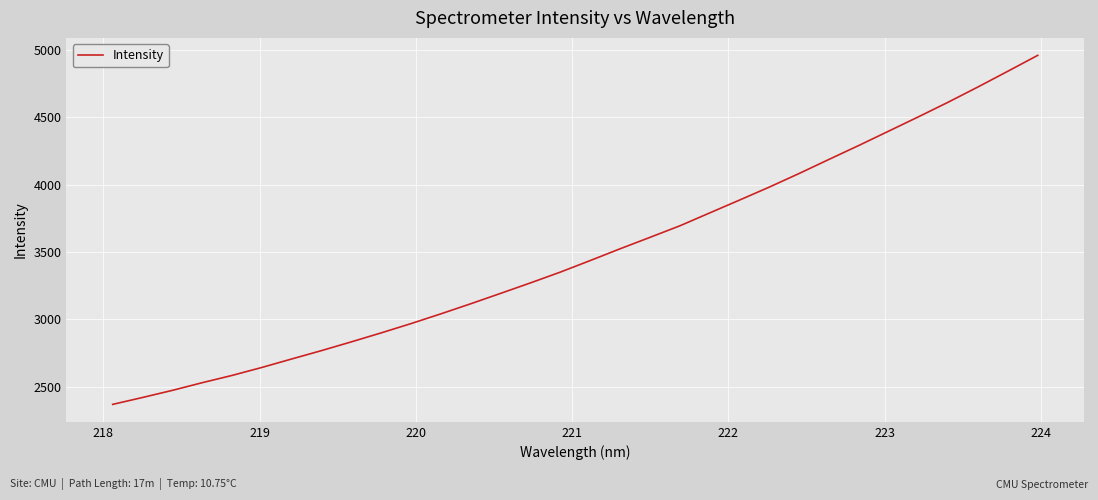

Reading left to right, what are all the values shown in this chart?

2370.0	2421.1	2474.0	2530.9	2584.9	2644.2	2707.1	2769.2	2834.2	2900.9	2969.7	3042.1	3116.9	3193.9	3271.5	3351.5	3437.1	3524.2	3608.8	3694.2	3789.9	3885.1	3981.5	4082.4	4186.8	4290.0	4396.2	4502.5	4611.2	4724.3	4840.5	4958.1